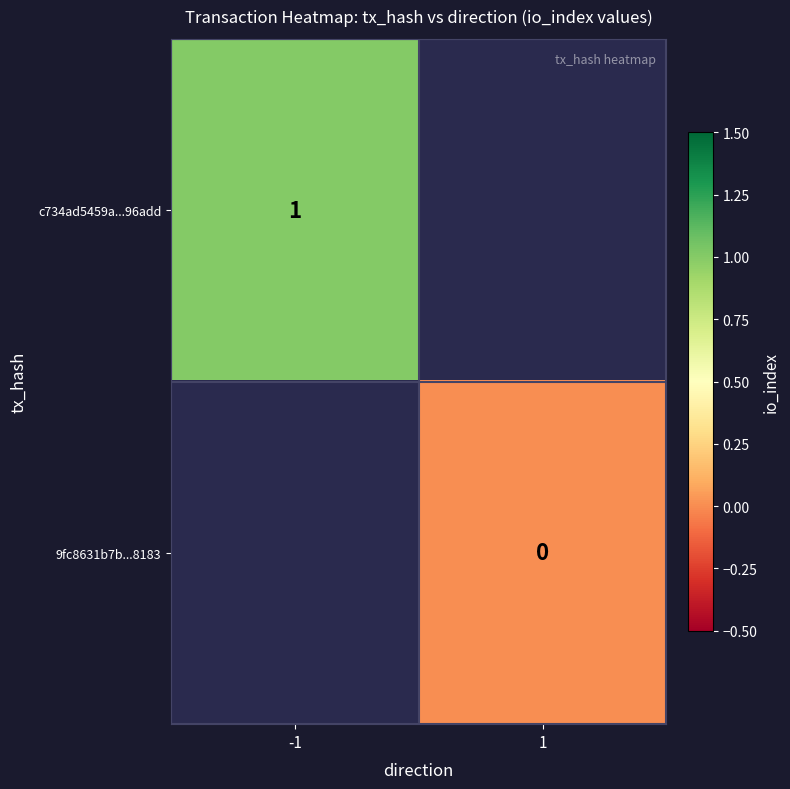

The value of c734ad5459a...96add at -1 is 1. True or false?

True